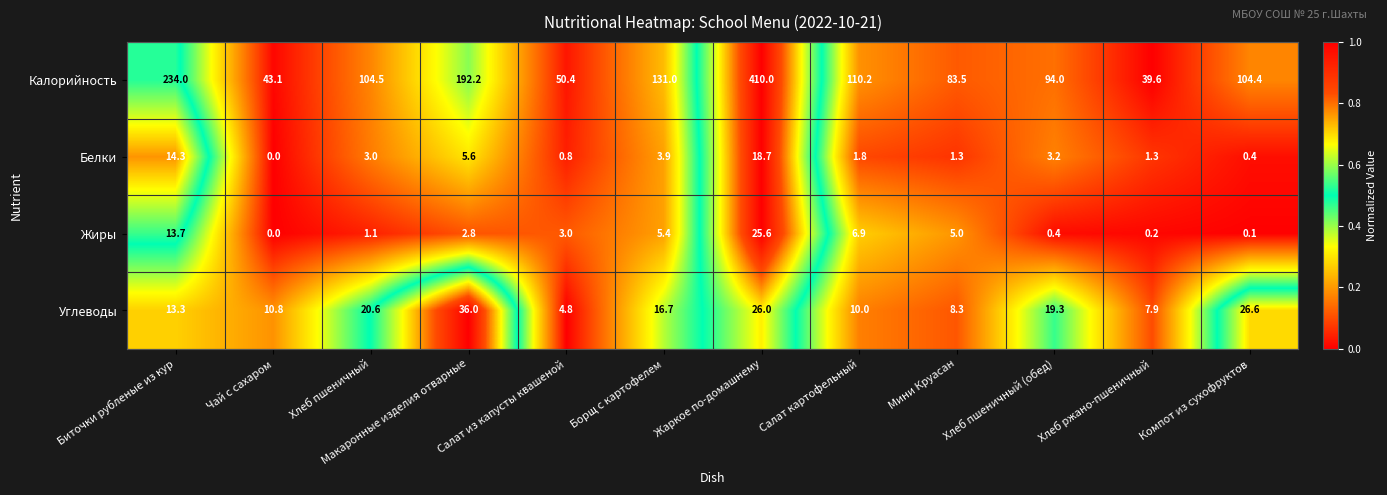

Which series has the largest total across all categories?

Калорийность